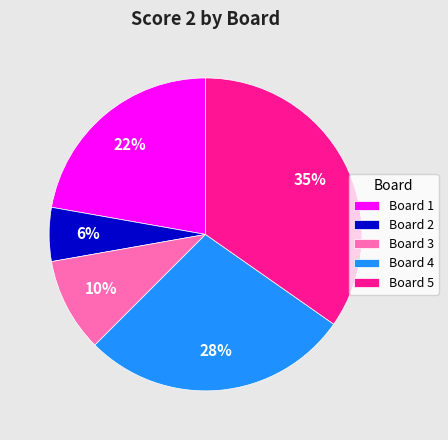

How many slices are in this pie chart?

5